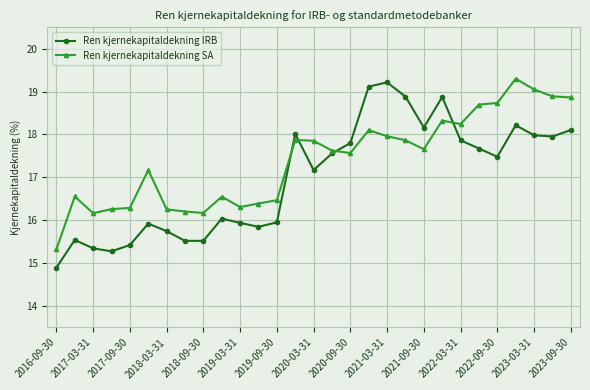

True or false: Ren kjernekapitaldekning IRB has more than 2 interior local peaks.

True